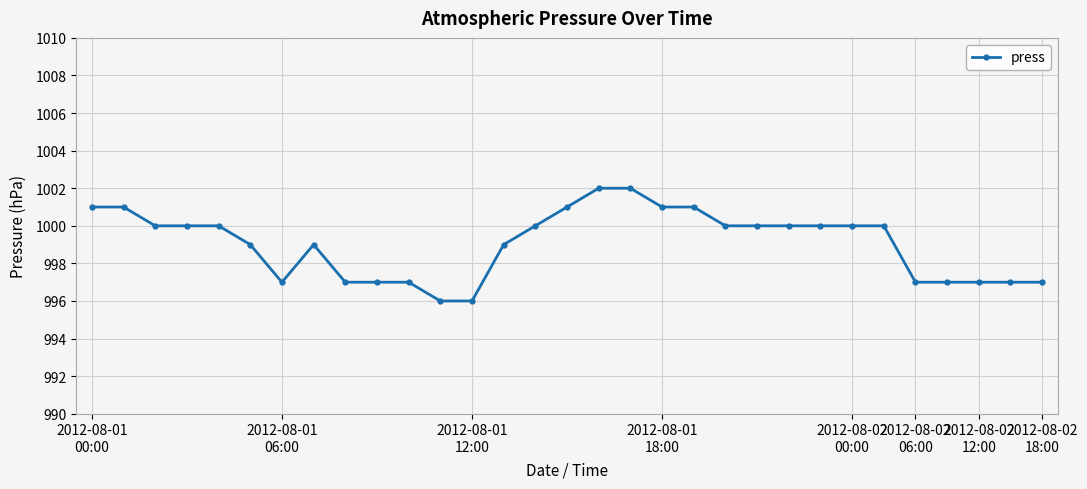

What is the value of the 10th point from the left?

997